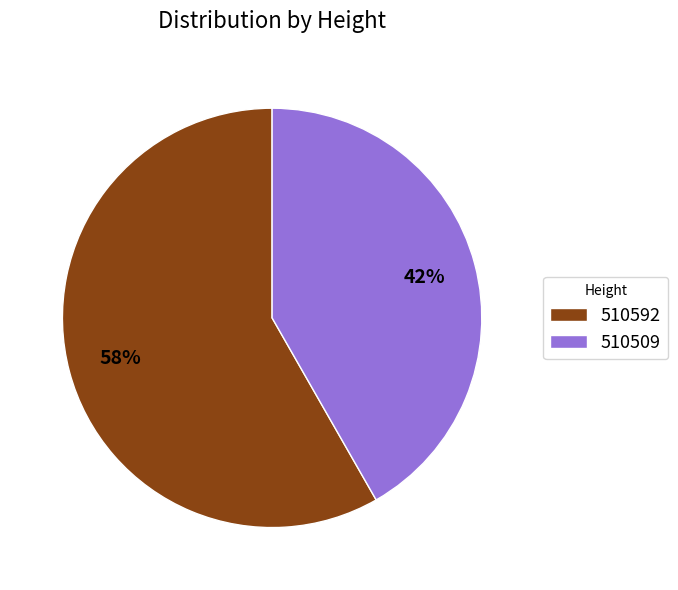

To the nearest percent, what percentage of the pie is 510509?

42%